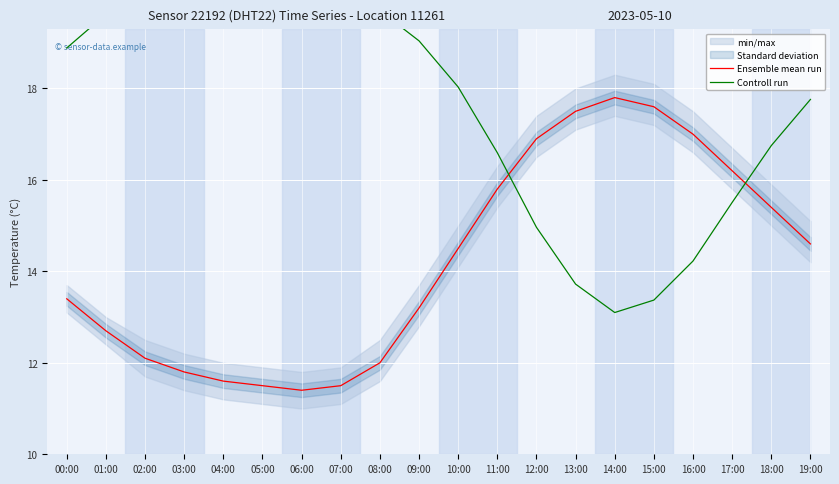

How many intersections are there between Controll run and Ensemble mean run?

2